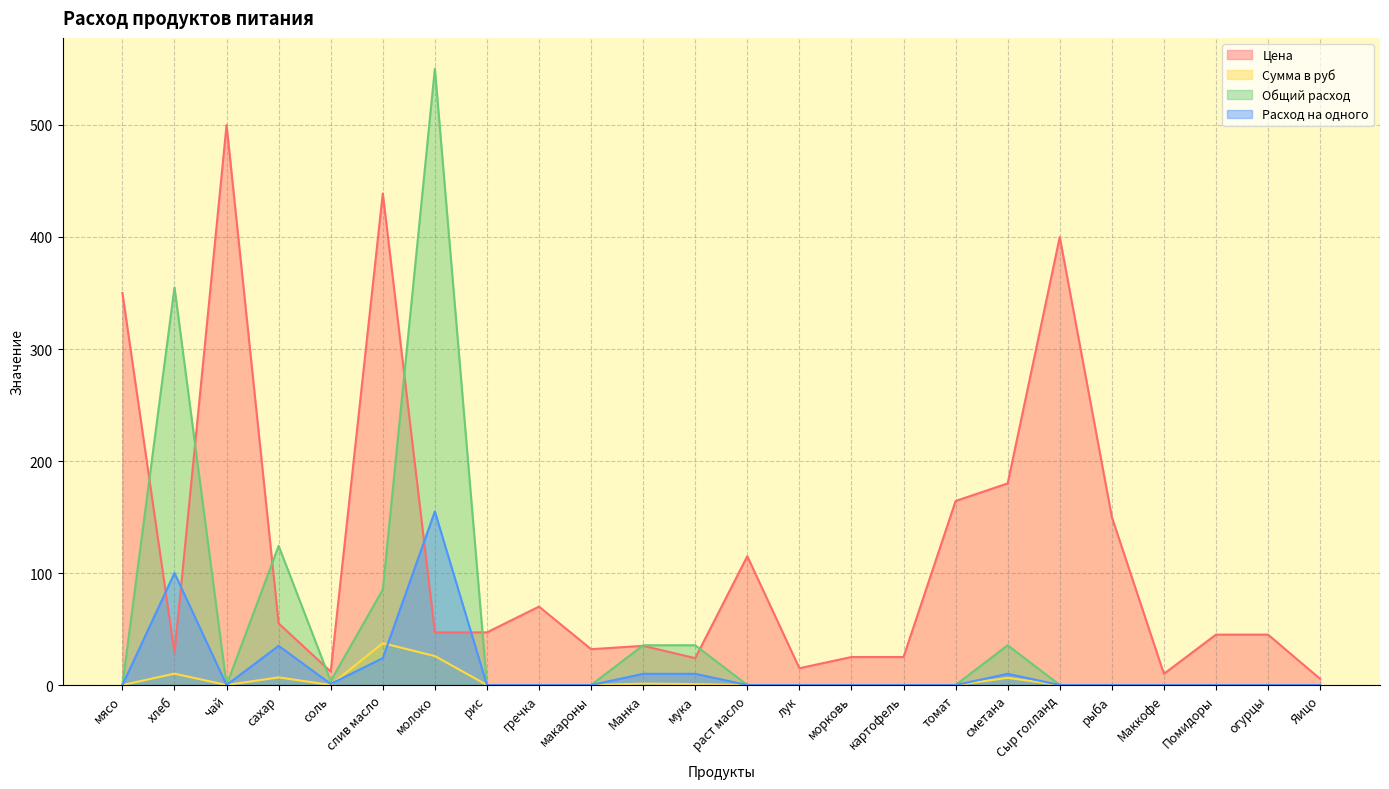

What position from the left is рис?

8